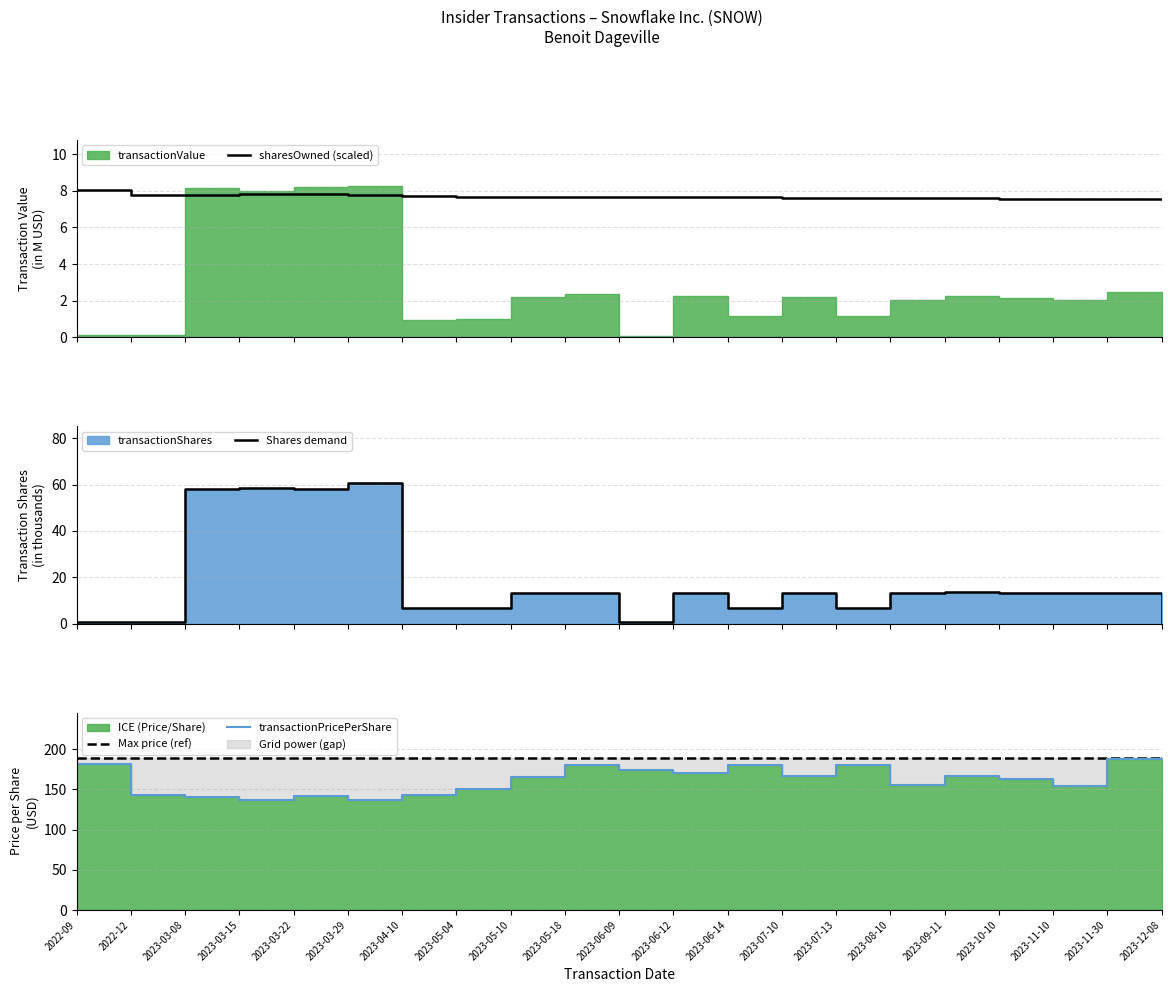

What is the maximum value for sharesOwned (scaled)?

8.0